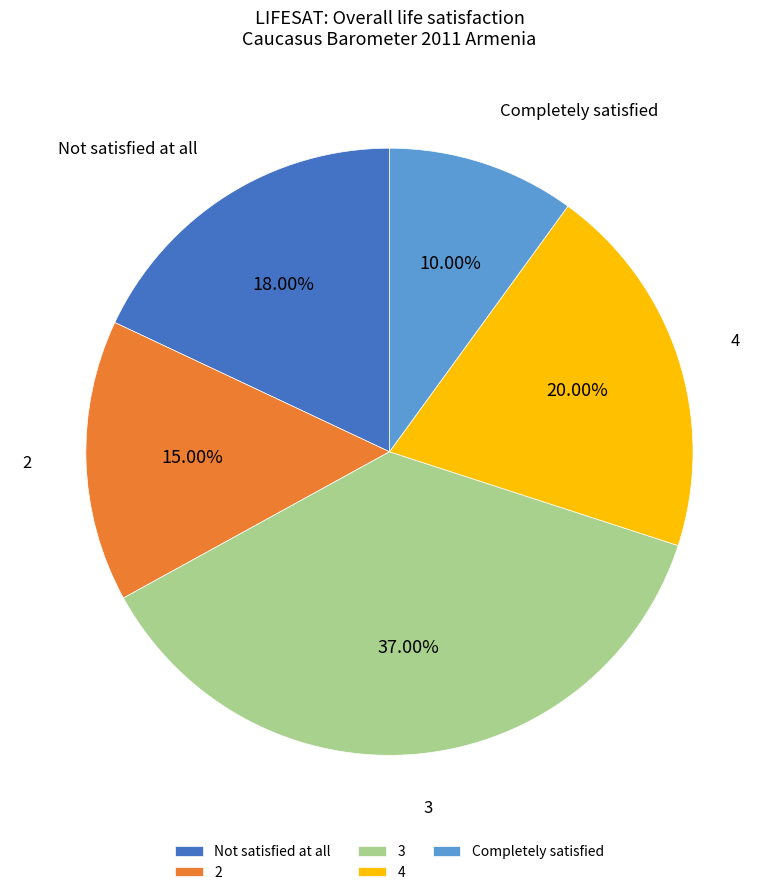

Is 2 the majority of the pie?

No